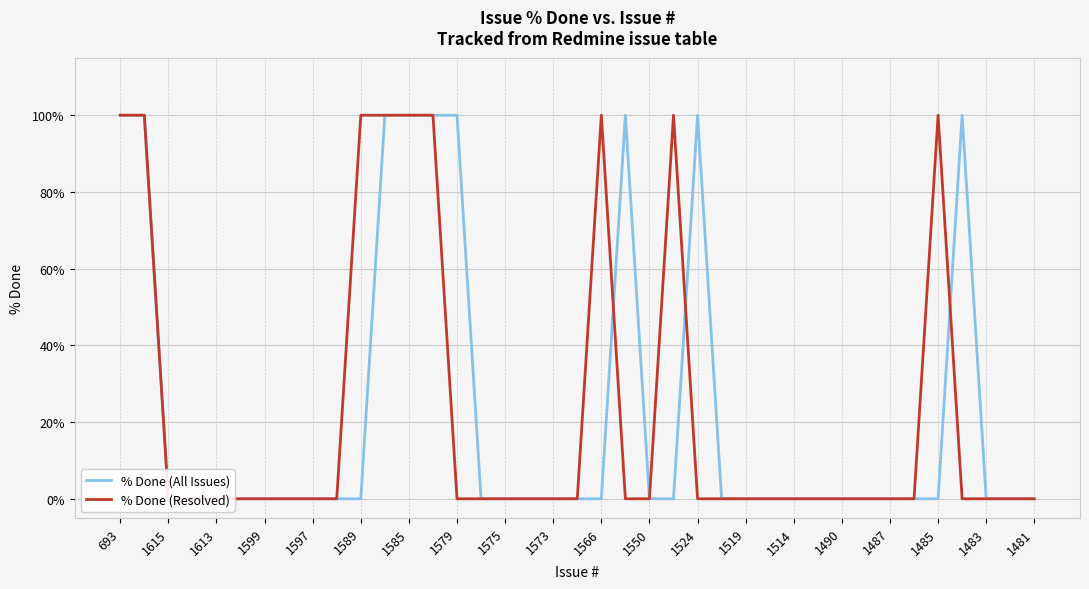

True or false: % Done (All Issues) has more than 0 interior local peaks.

True